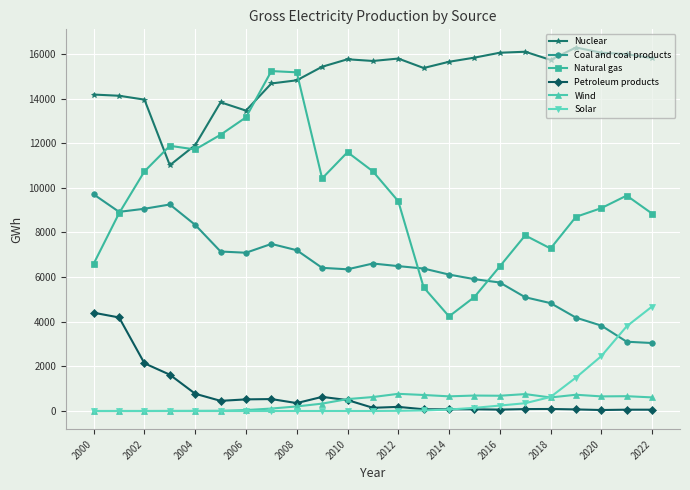

True or false: Wind has more than 2 interior local peaks.

True